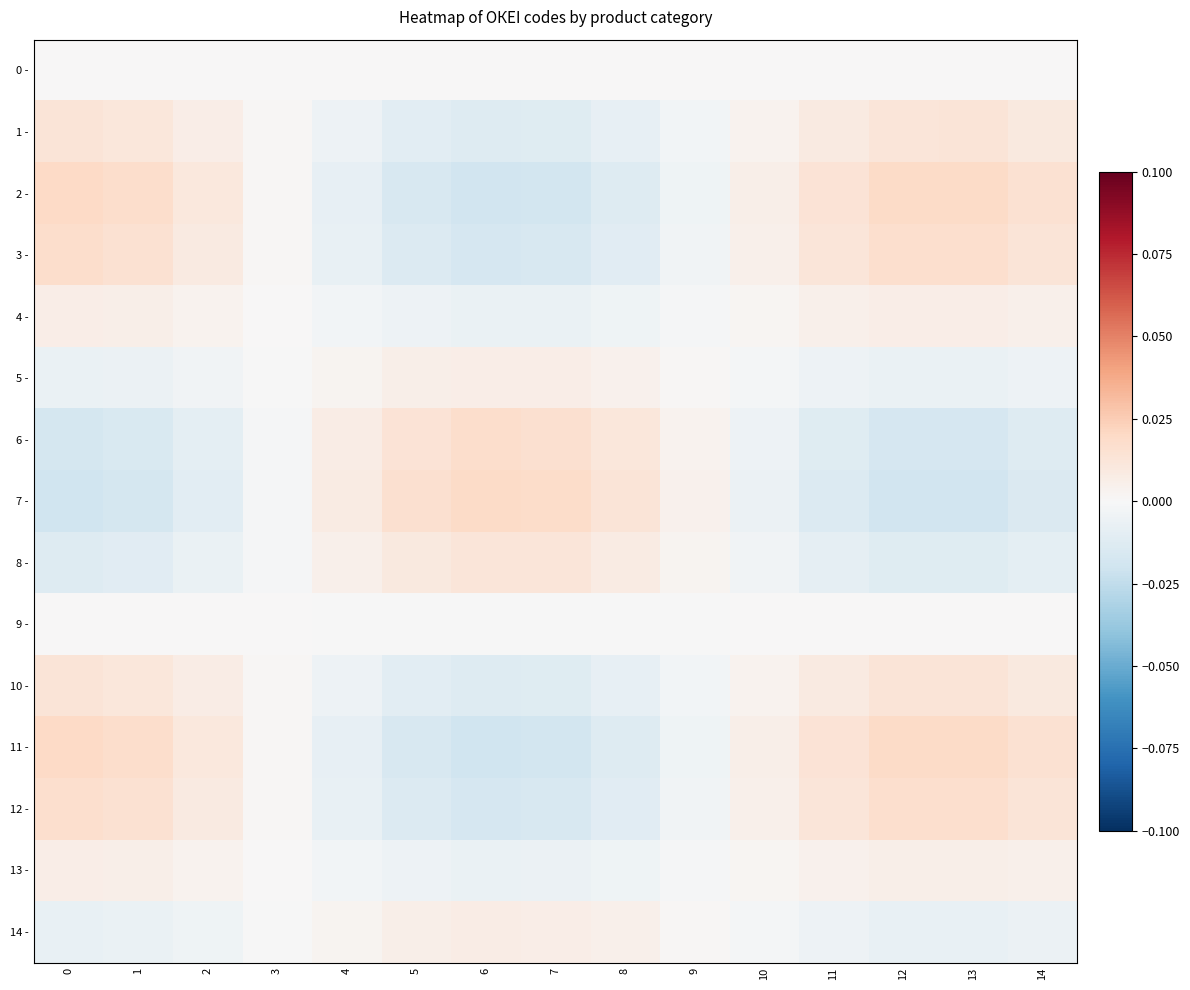

Rank the series at 12 from lowest to highest value.

7 -, 6 -, 8 -, 14 -, 5 -, 0 -, 9 -, 13 -, 4 -, 1 -, 10 -, 12 -, 3 -, 2 -, 11 -